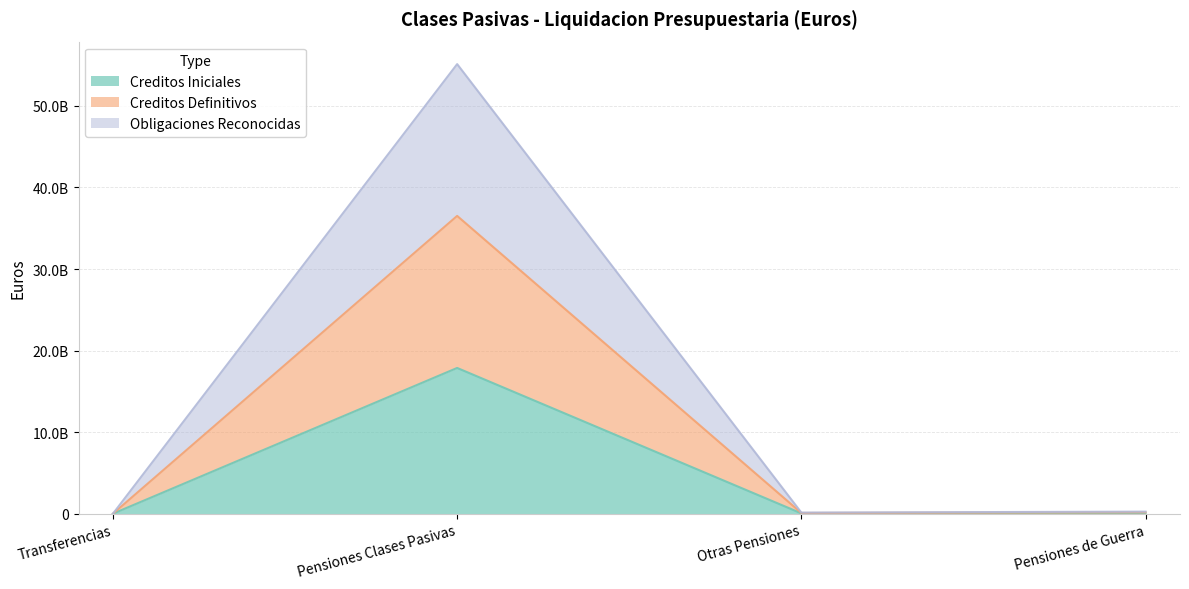

What is the label of the 1st point from the left?

Transferencias